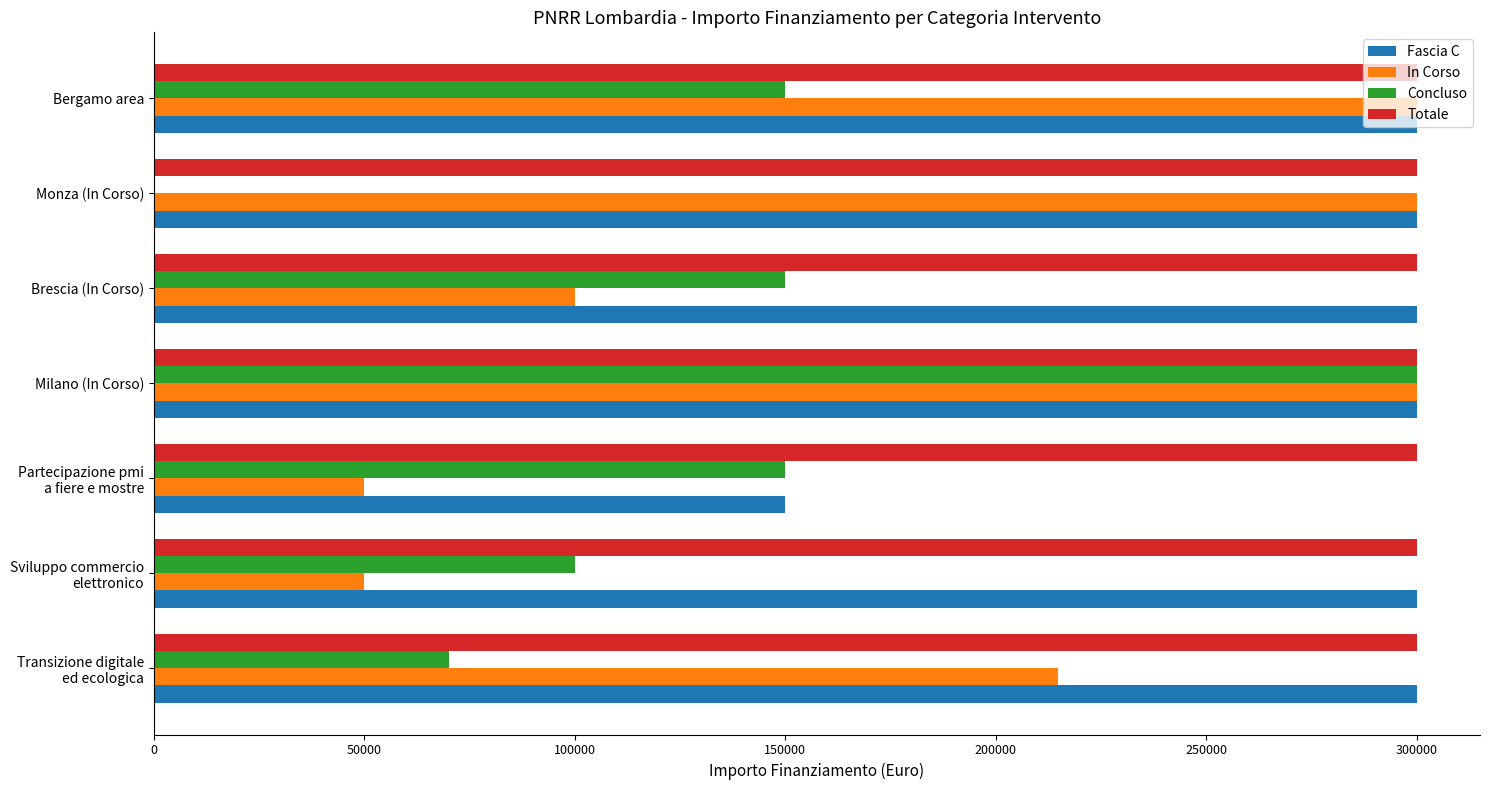

Is it true that Concluso equals 300000 at Milano (In Corso)?

True